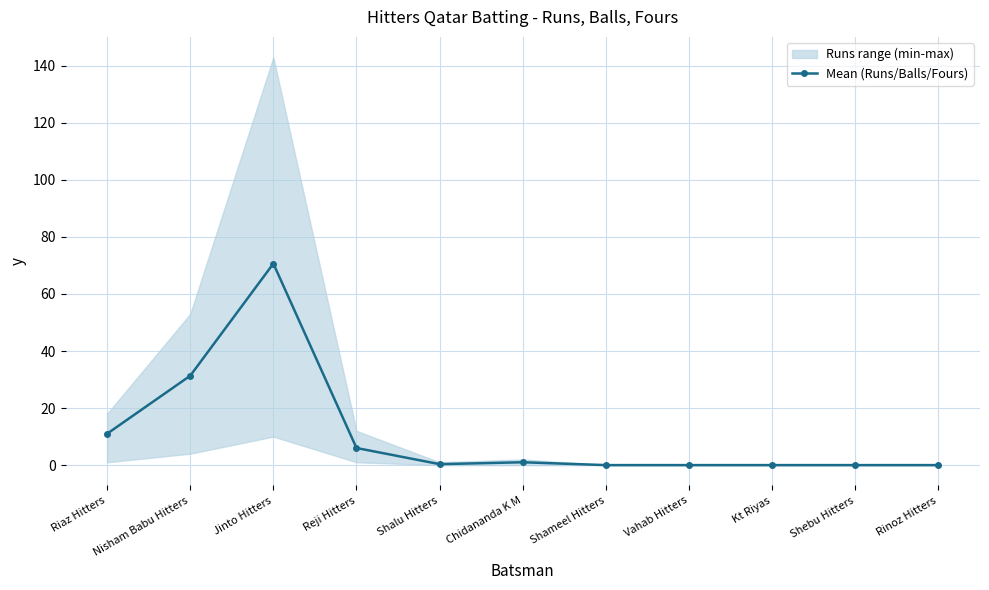

The value at Shalu Hitters is 0.3. True or false?

True